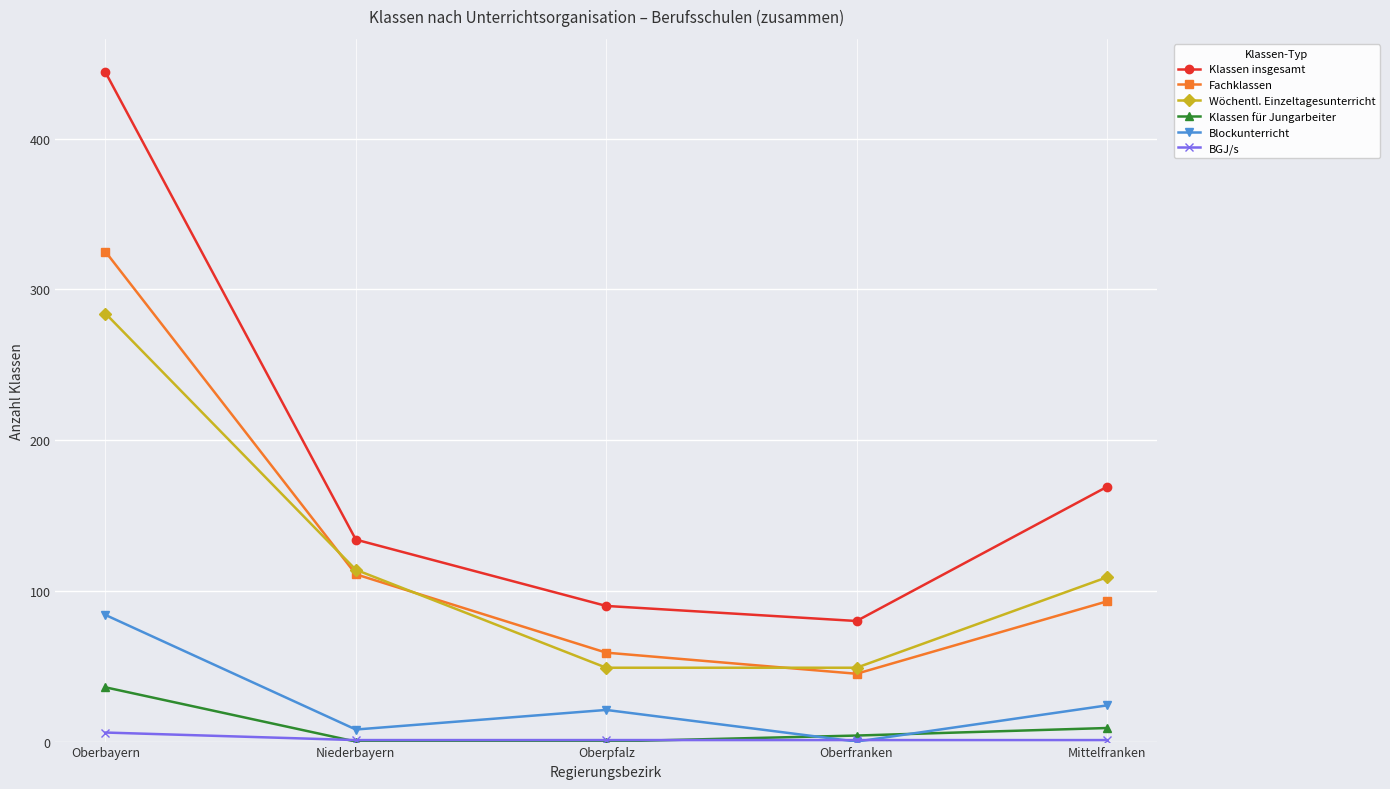

What is the difference between the maximum and minimum values in the Fachklassen series?

280